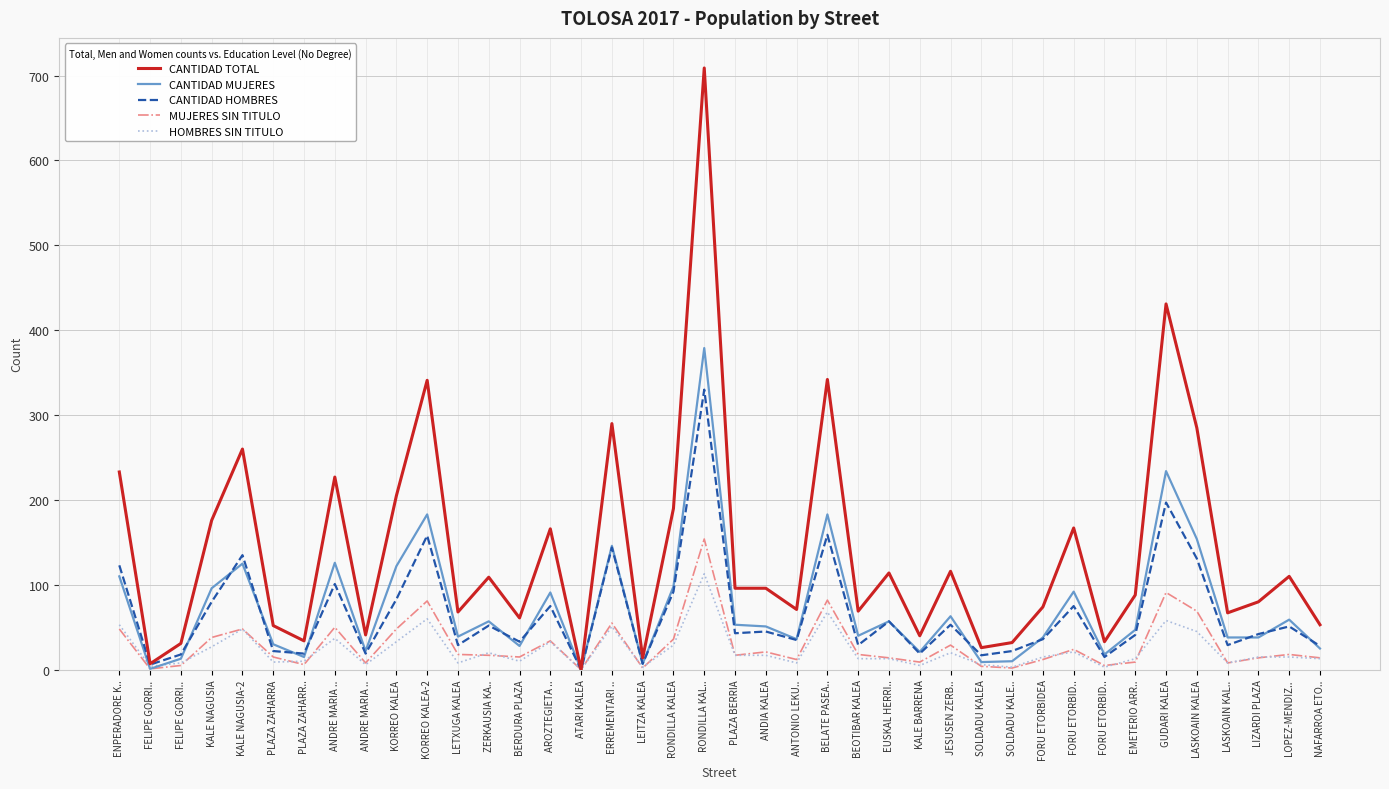

Which series changed the most between ATARI KALEA and LEITZA KALEA?

CANTIDAD TOTAL